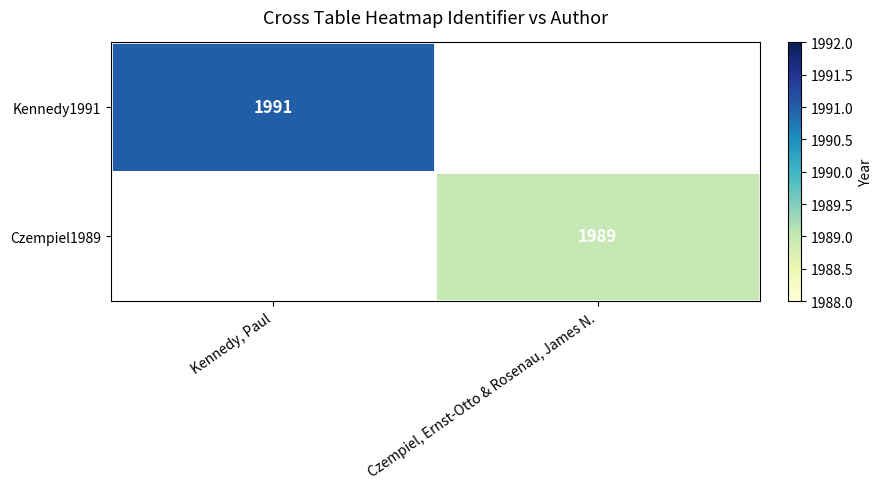

How many distinct data groups are displayed?

2